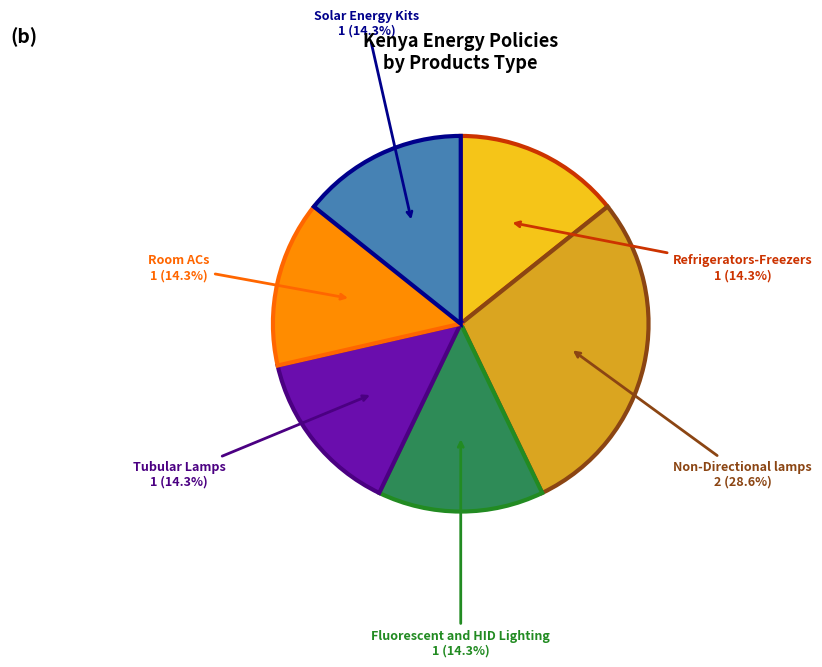

Which category has the biggest portion of the pie?

Non-Directional lamps